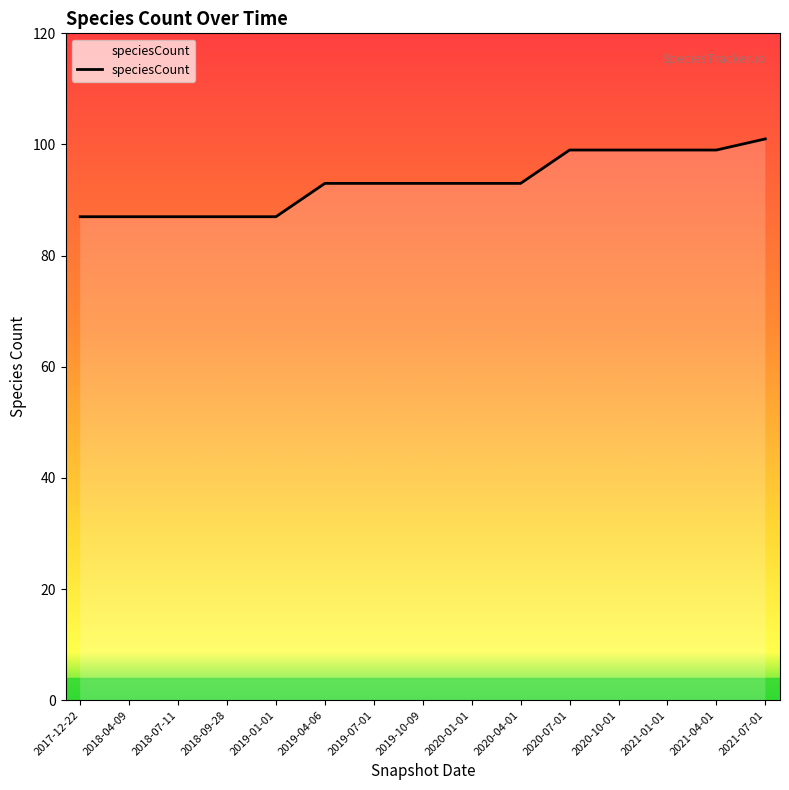

What is the ratio of the value at 2021-01-01 to the value at 2020-07-01?

1.0